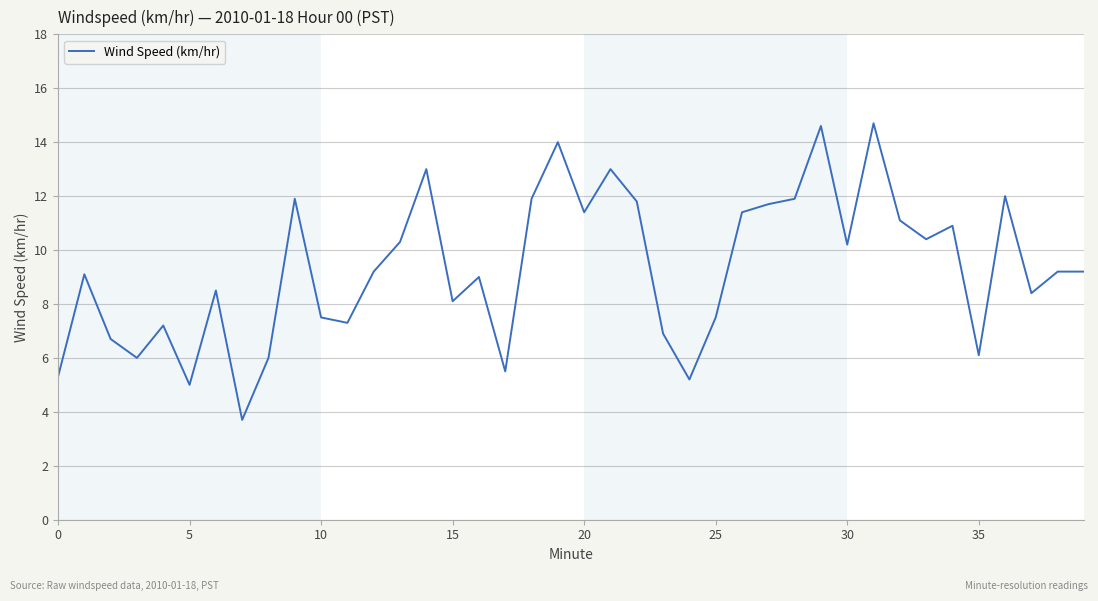

What is the smallest value displayed?

3.7